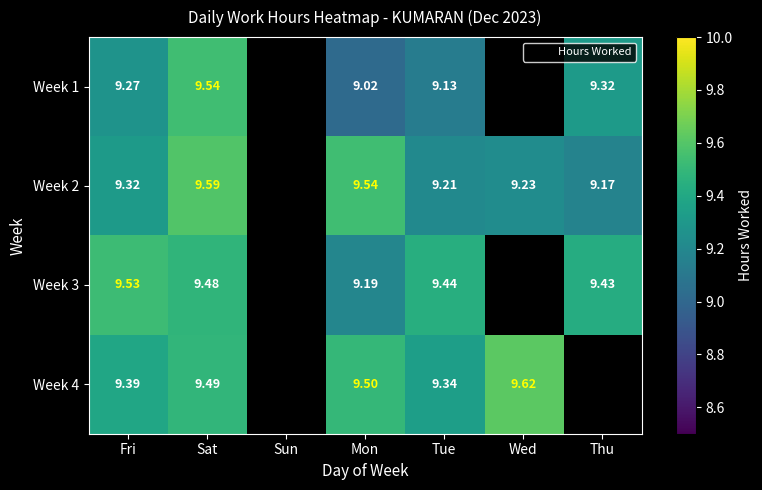

Is the value of Week 4 at Sat greater than the value of Week 2 at Fri?

Yes